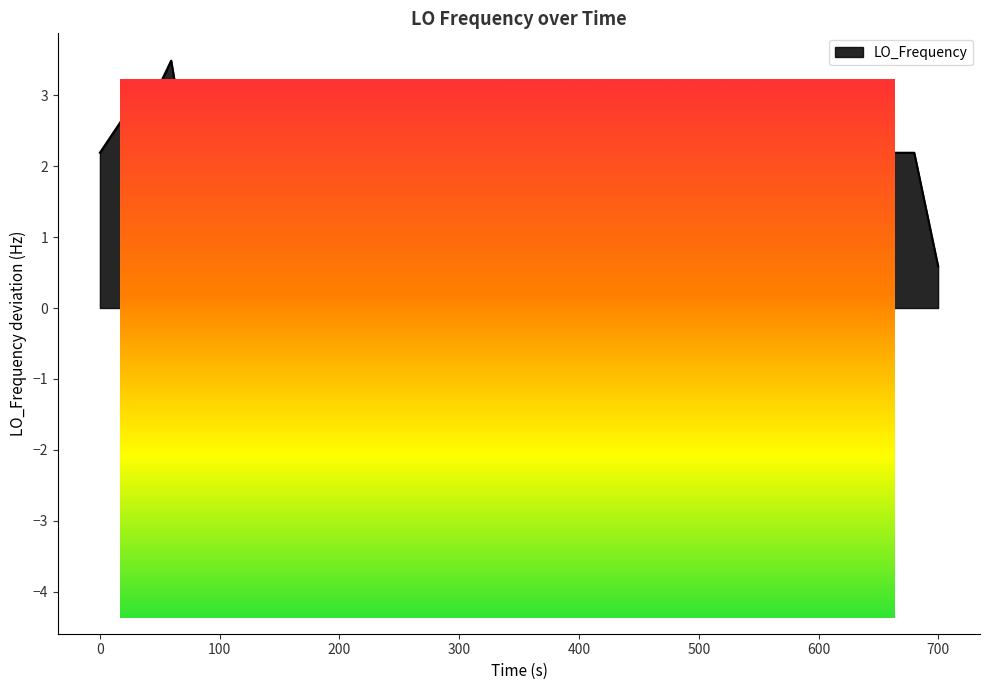

What is the minimum value shown in the chart?

-4.2